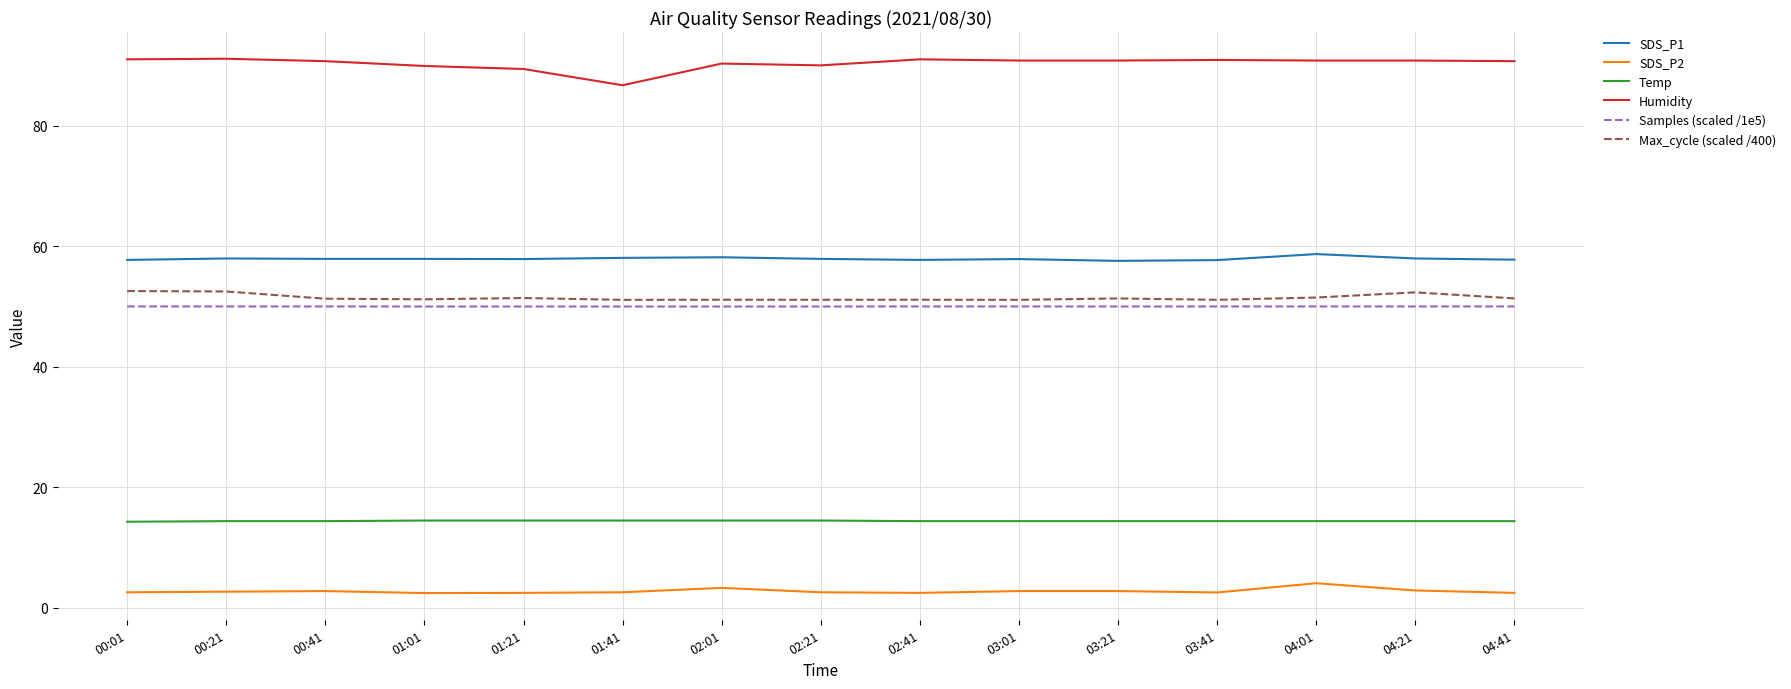

Which series has the largest total across all categories?

Humidity